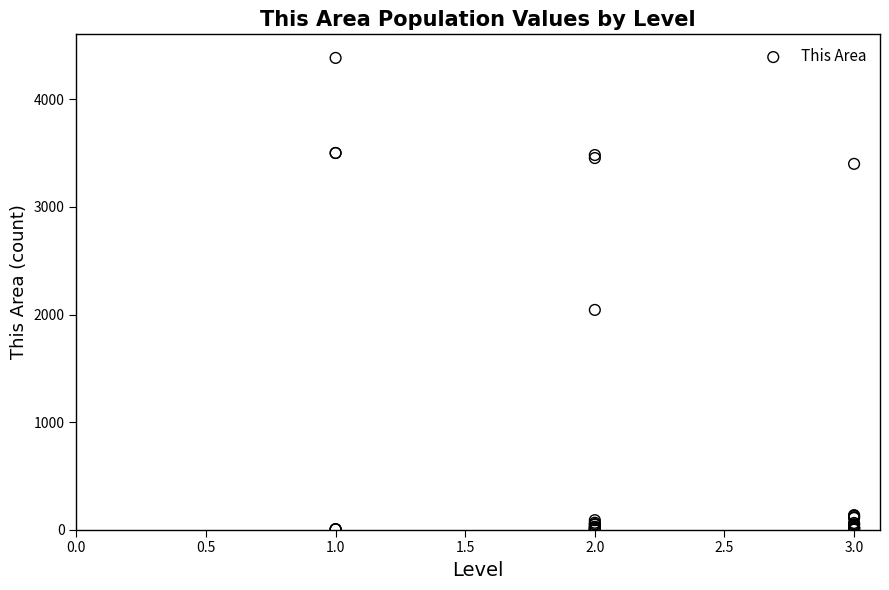

What Y value in the scatter plot is closest to 2193?

2043